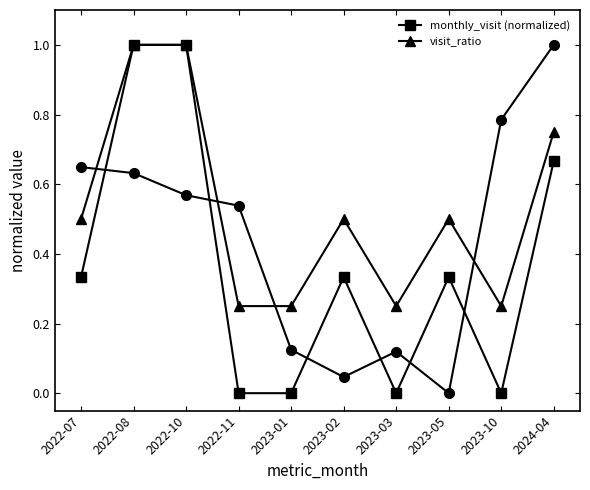

The value of visit_ratio at 2023-10 is 0.1. True or false?

False